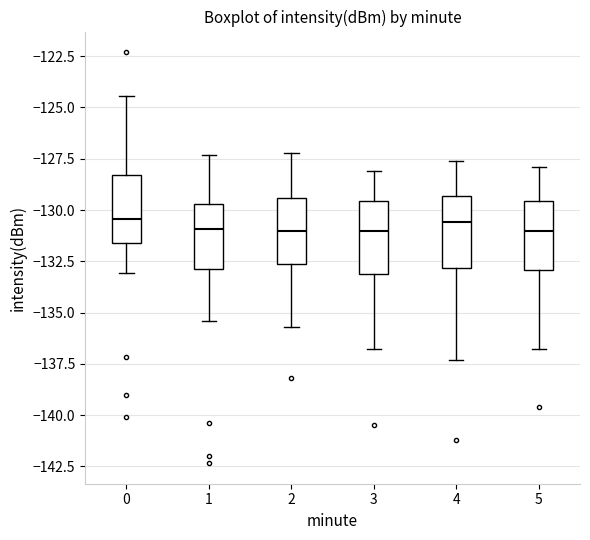

Reading left to right, transcribe this box plot: for each box, give where its median line is, the range the box spans, and where its two whiskers end, as read against the y-axis. The values are not printed on the chart, so give them approximately, as read against the axis.

0: median -130.5, box -131.5 to -128.5, whiskers -133.0 to -124.5
1: median -131.0, box -133.0 to -129.5, whiskers -135.5 to -127.5
2: median -131.0, box -132.5 to -129.5, whiskers -135.5 to -127.0
3: median -131.0, box -133.0 to -129.5, whiskers -137.0 to -128.0
4: median -130.5, box -133.0 to -129.5, whiskers -137.5 to -127.5
5: median -131.0, box -133.0 to -129.5, whiskers -137.0 to -128.0